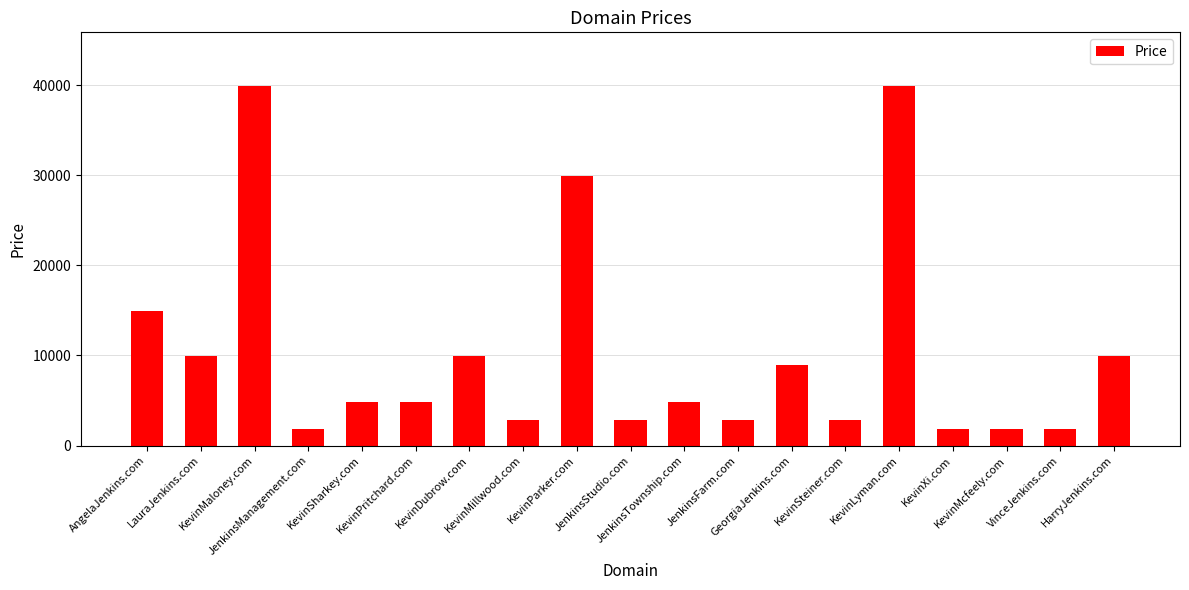

What is the difference between the values at LauraJenkins.com and KevinPritchard.com?

5000